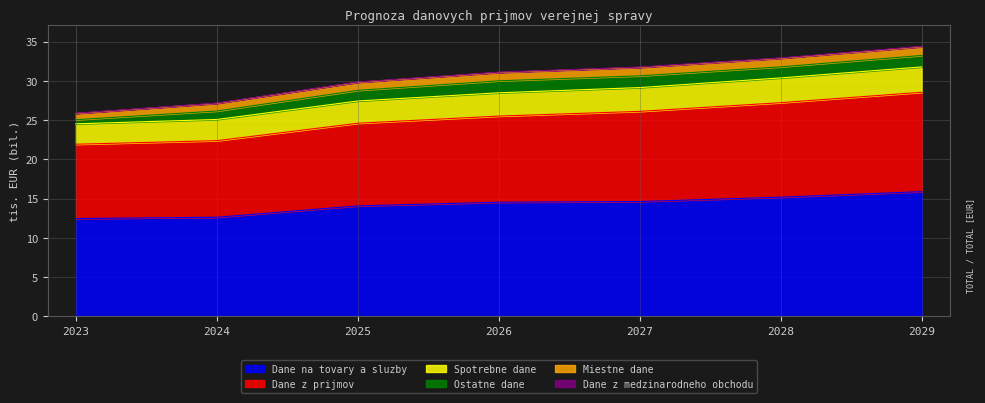

What is the minimum value for Dane na tovary a sluzby?

12.4